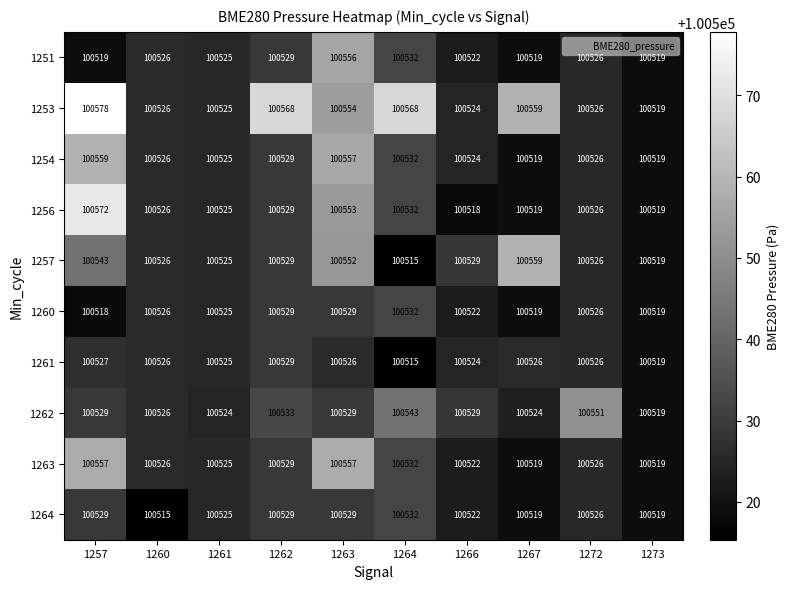

Where does the 1264 series first go above 100526?

1257